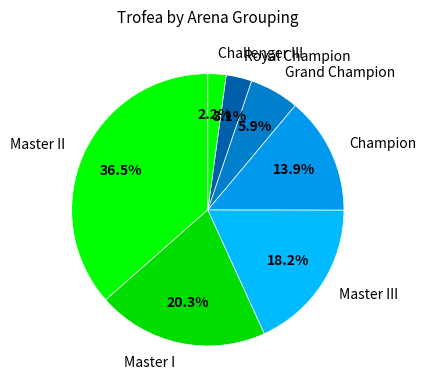

To the nearest percent, what is the difference between the largest and smallest slice percentages?

34%